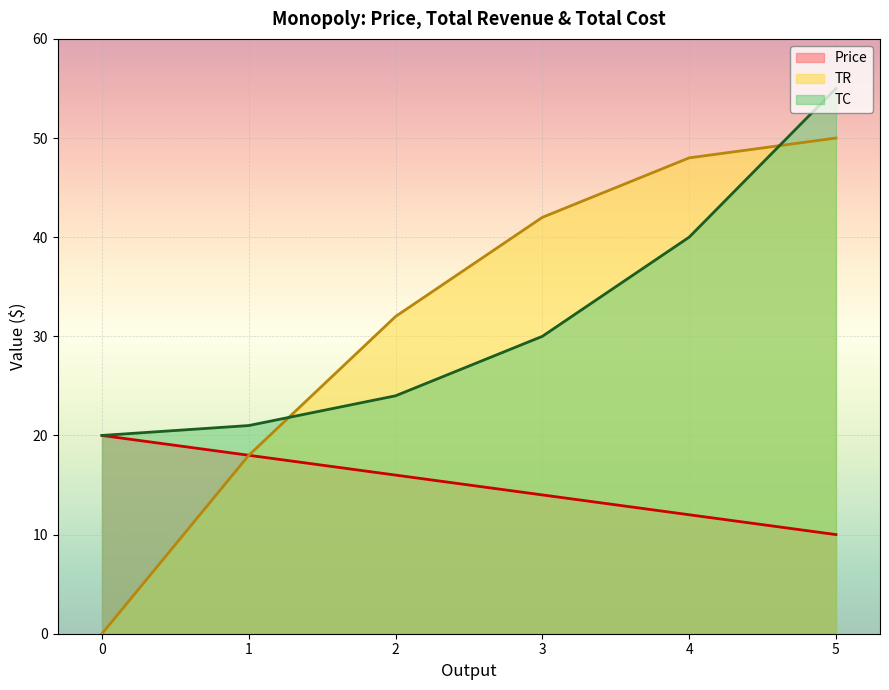

What is the difference between the maximum and minimum values in the TR series?

50